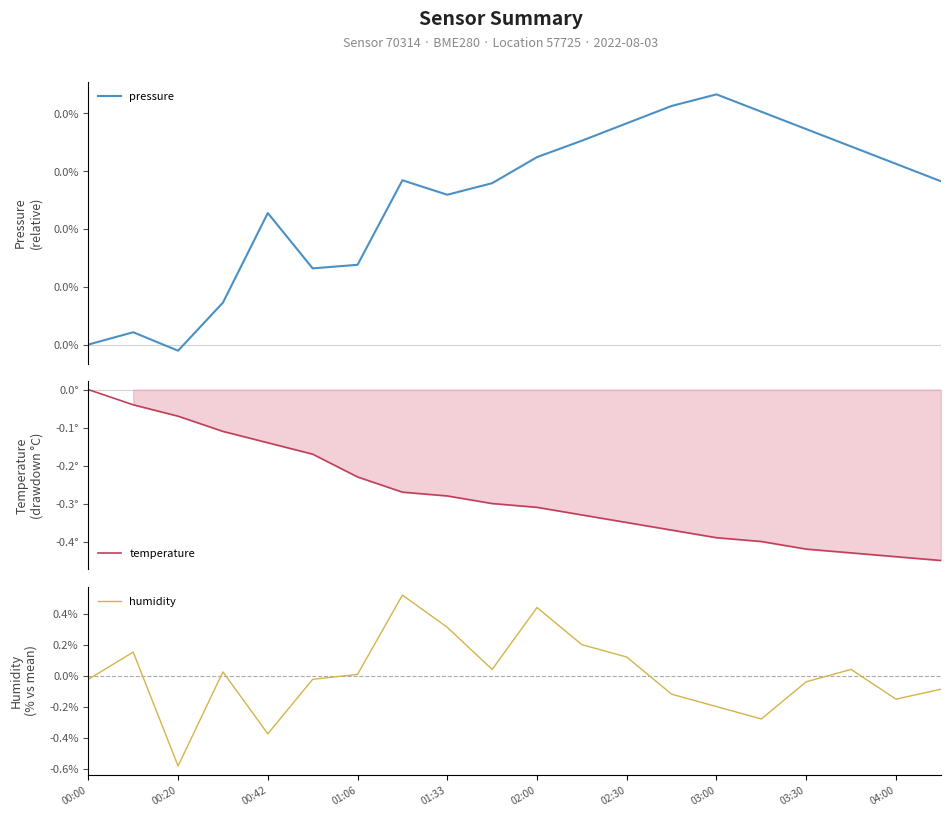

How many data points in humidity are above 0?

10